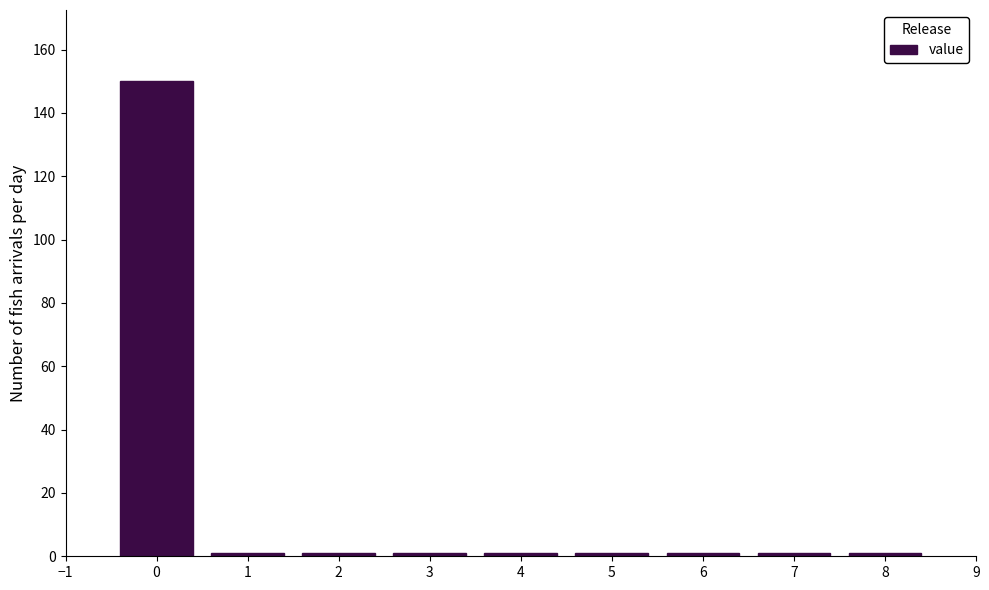

Reading right to left, extract all data points from this chart.

8=1	7=1	6=1	5=1	4=1	3=1	2=1	1=1	0=150